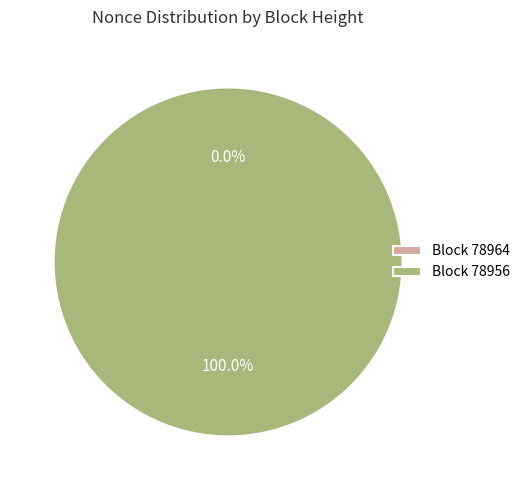

To the nearest percent, what percentage of the pie is 78956?

100%